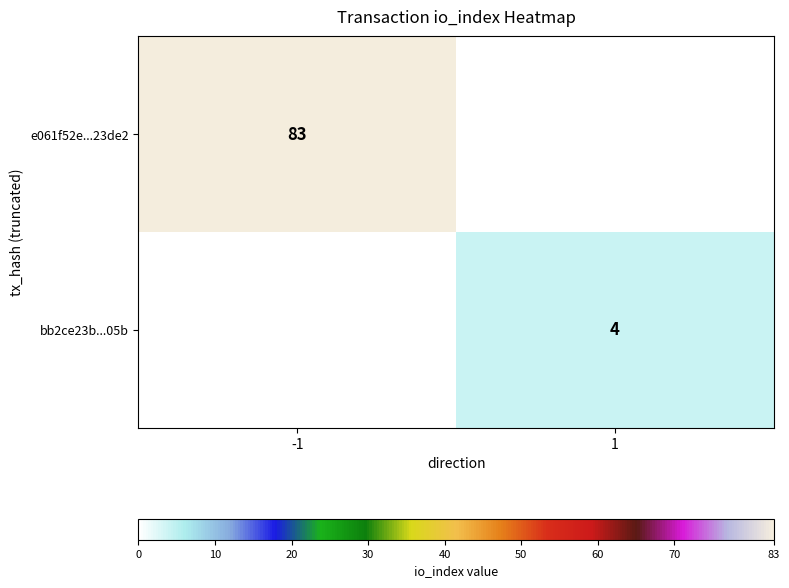

The e061f52e...23de2 series shows 47 at -1. True or false?

False